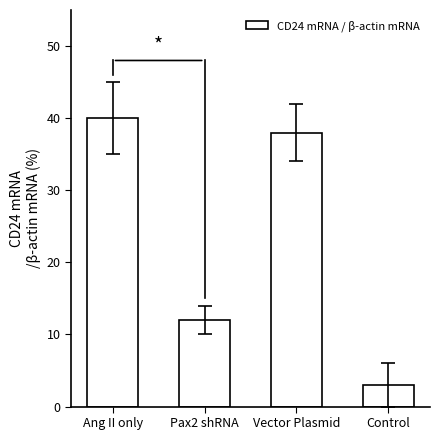

The chart shows a value of 12 at Pax2 shRNA. True or false?

True